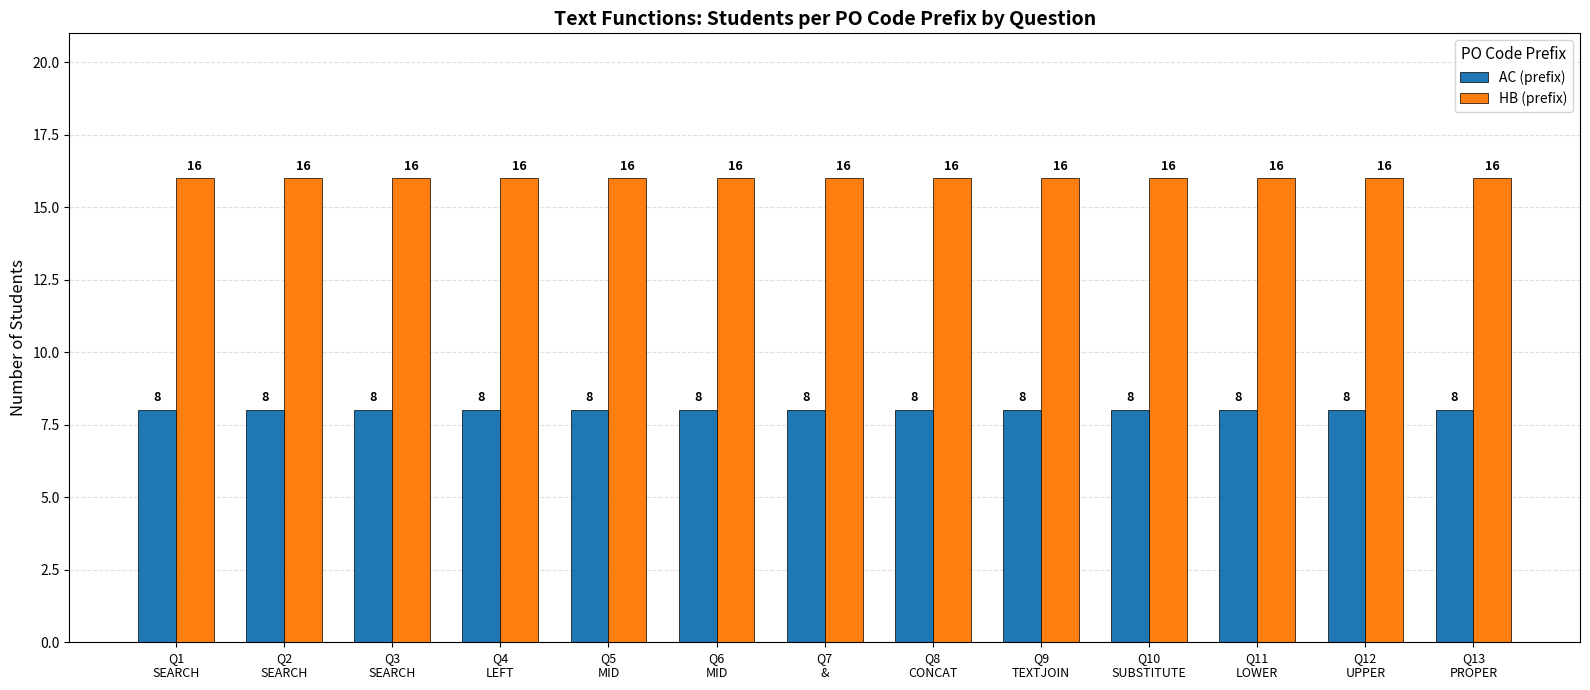

What is the label of the 7th bar from the left?

Q7
&